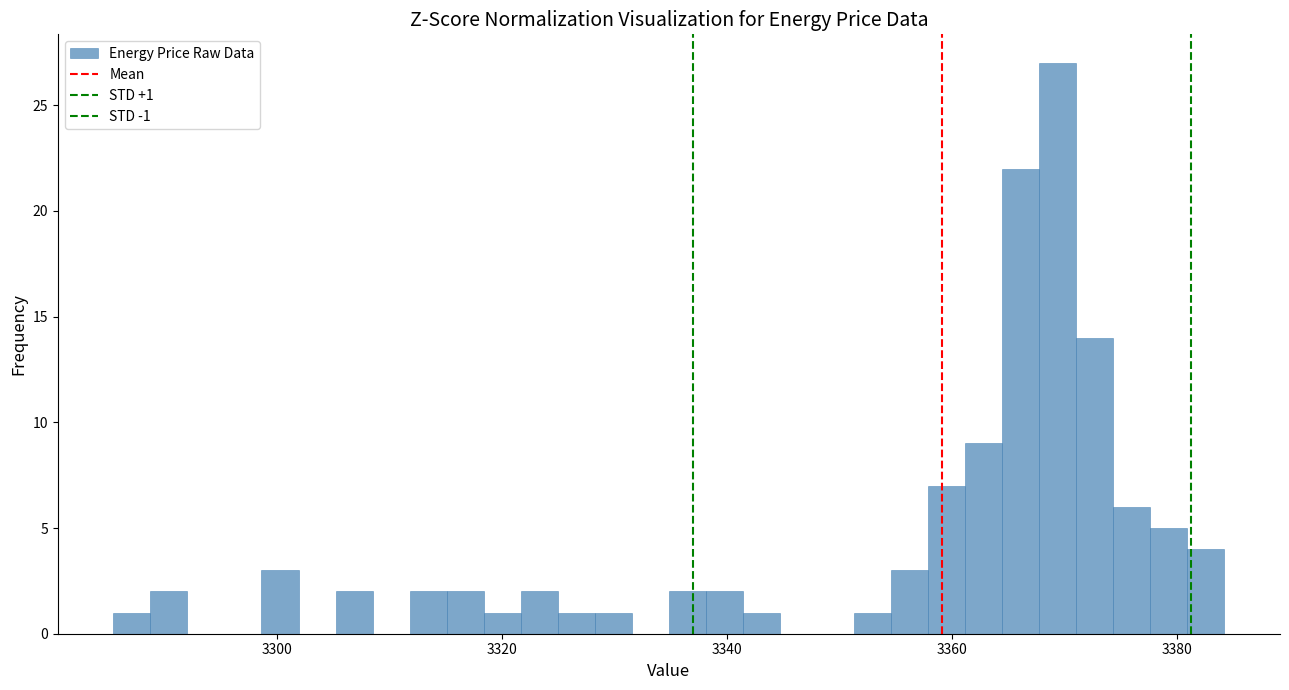

Around what value on the x-axis is the tallest bar? Give the approximate position of its centre, as read against the axis.

3370